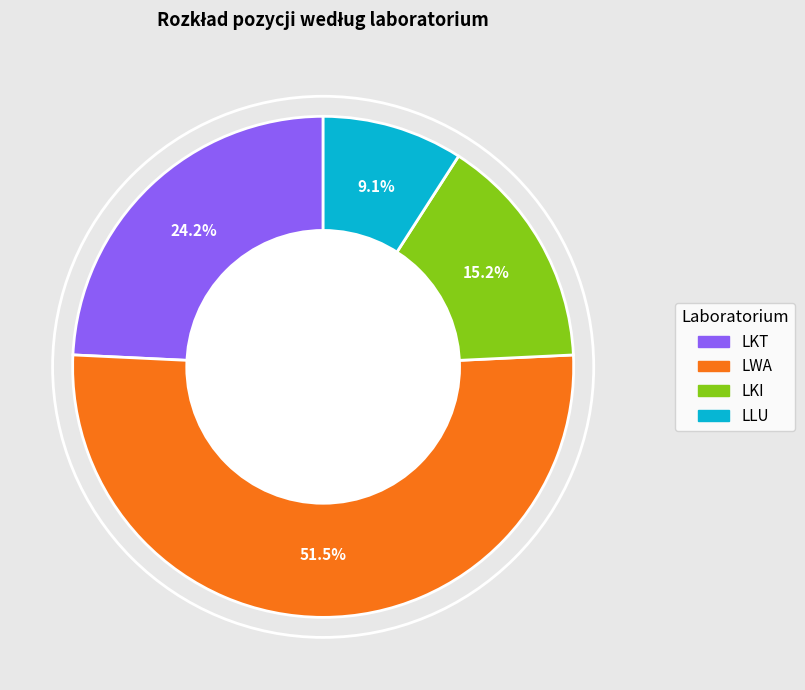

To the nearest percent, what portion does LKI represent?

15%